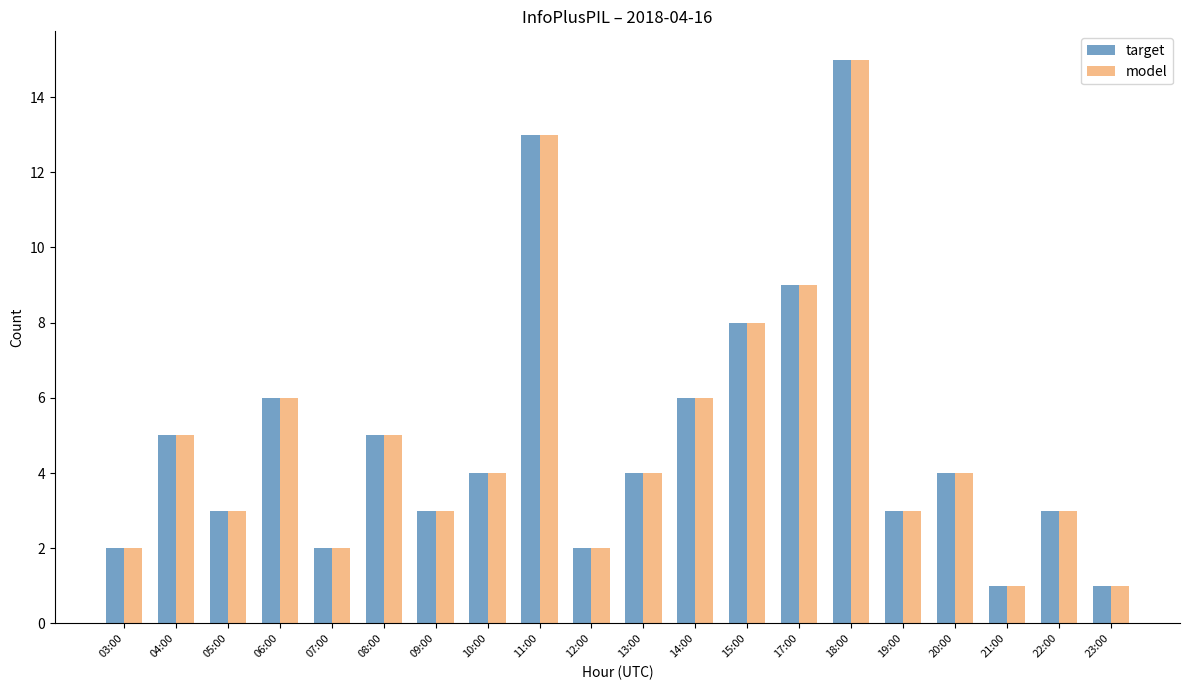

What position from the left is 08:00?

6